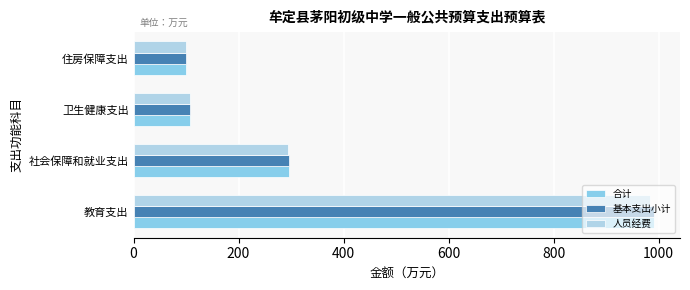

True or false: 人员经费 has a value of 983.1 at 教育支出.

True